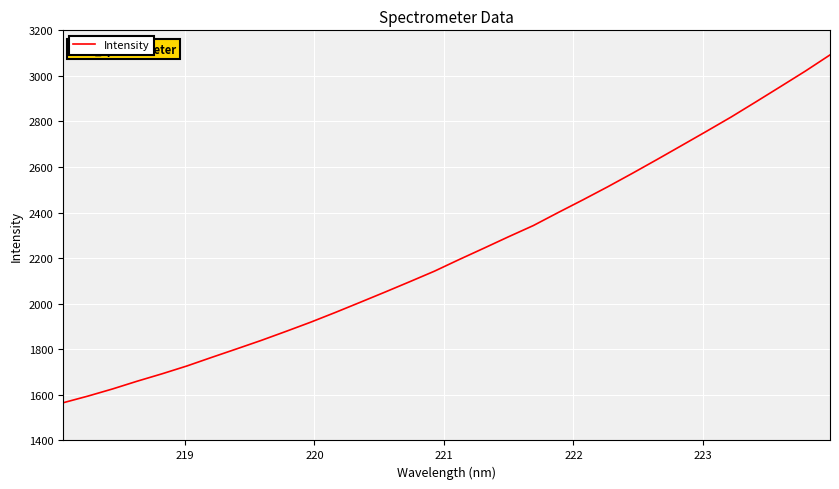

What is the greatest value displayed?

3092.1